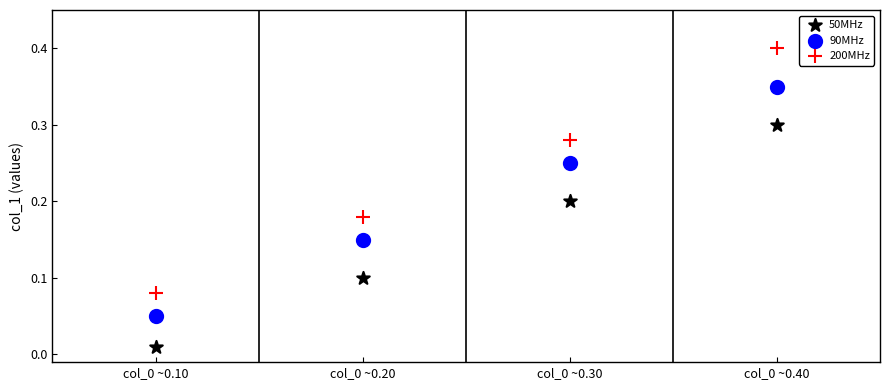

Across all data points, what is the range of X values (max minus min)?

3.0